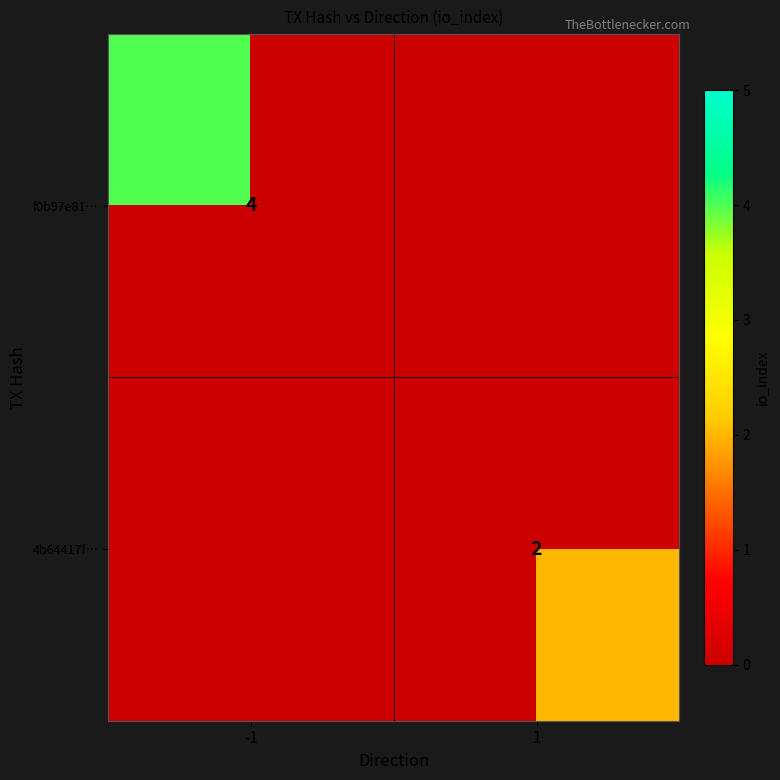

How many data points does each series have?

2